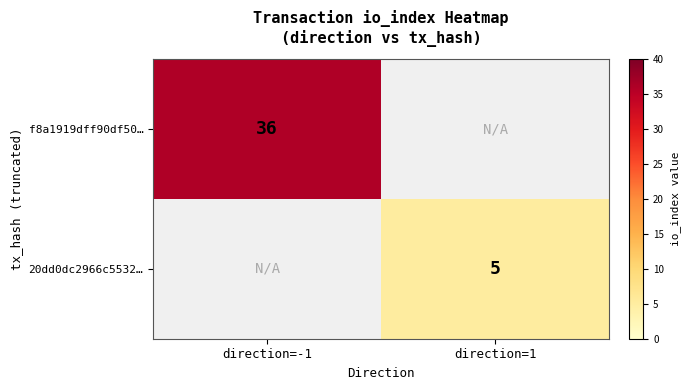

At which category does the chart reach its peak across all series?

direction=-1